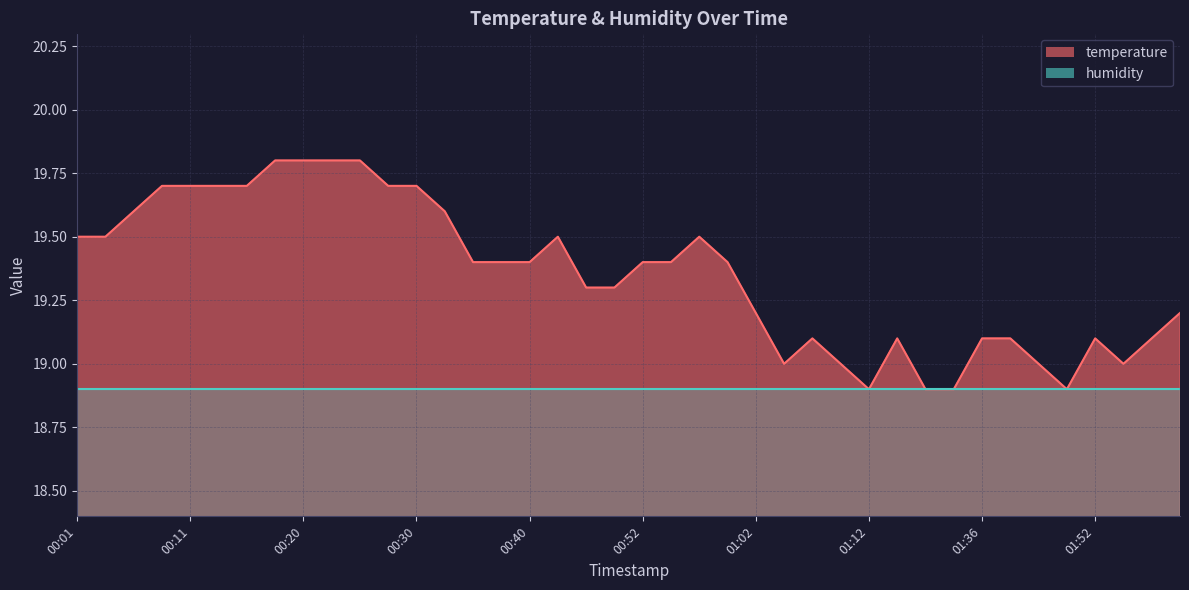

Which category has the lowest value across all series?

01:12